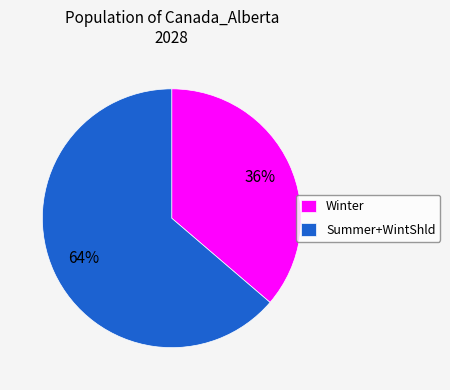

Combined, do Summer+WintShld and Winter account for over 50%?

Yes